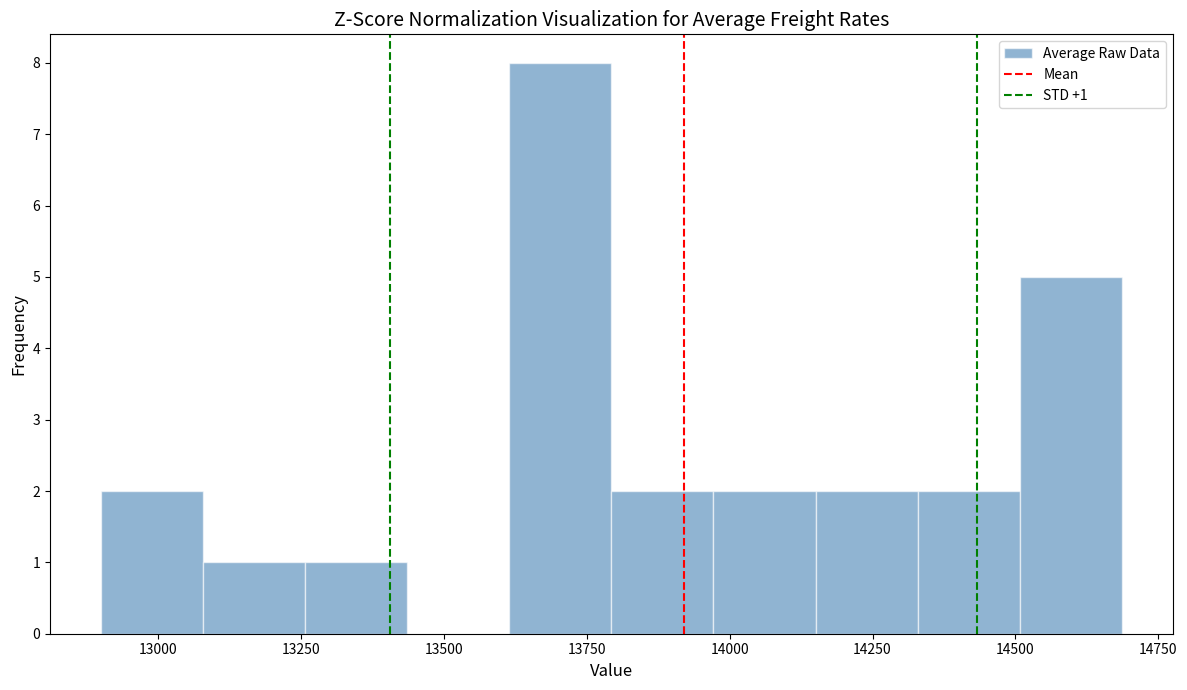

Around what value on the x-axis is the tallest bar? Give the approximate position of its centre, as read against the axis.

13700